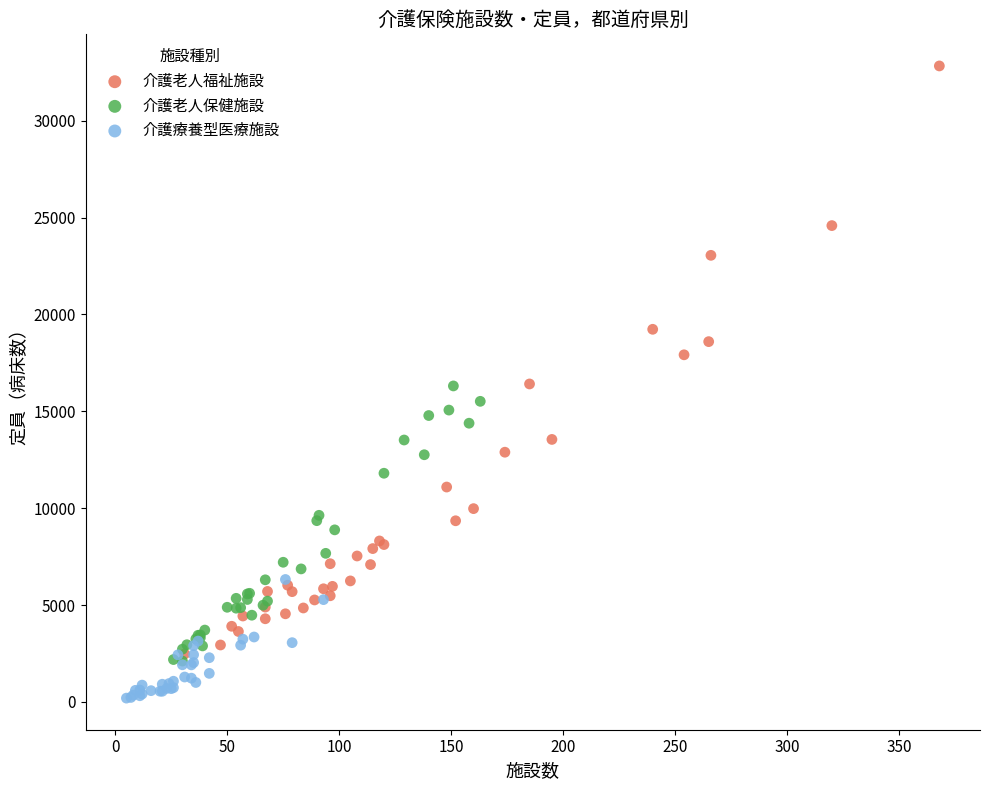

Which series reaches the maximum Y coordinate?

介護老人福祉施設